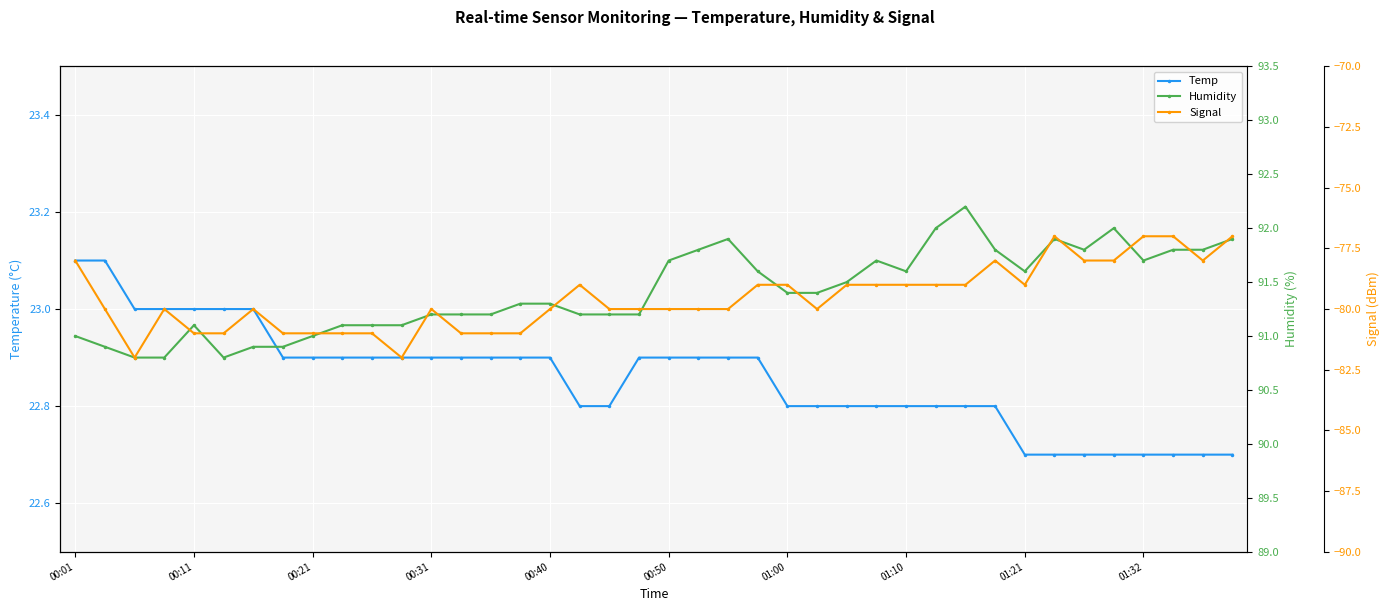

What is the lowest value of the Temp series?

22.7